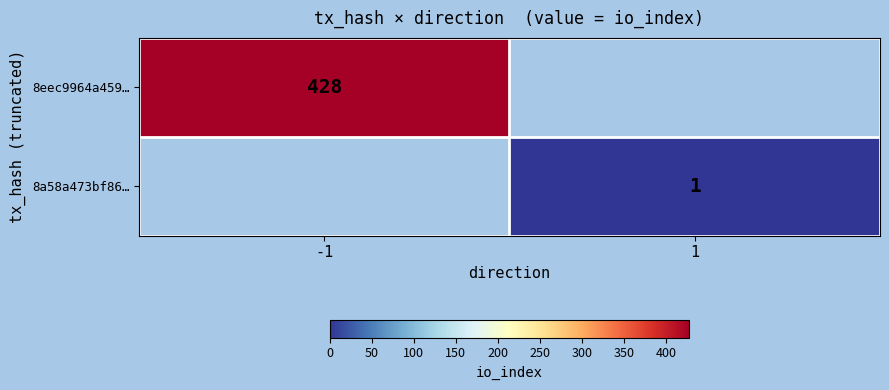

The 8eec9964a459… series shows 191 at -1. True or false?

False